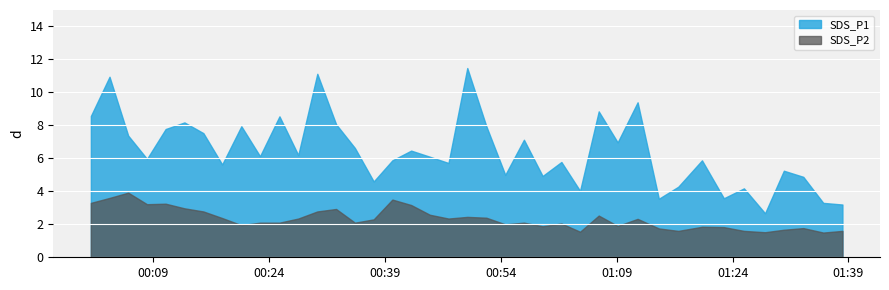

Reading left to right, transcribe all the data shown in this chart.

SDS_P1: 0=8.6	1=10.9	2=7.4	3=6.0	4=7.8	5=8.2	6=7.5	7=5.6	8=8.0	9=6.1	10=8.6	11=6.2	12=11.1	13=8.1	14=6.6	15=4.6	16=5.9	17=6.5	18=6.1	19=5.7	20=11.5	21=8.0	22=5.0	23=7.1	24=4.9	25=5.8	26=4.0	27=8.8	28=7.0	29=9.4	30=3.5	31=4.3	32=5.9	33=3.6	34=4.2	35=2.7	36=5.2	37=4.9	38=3.3	39=3.2
SDS_P2: 0=3.3	1=3.6	2=3.9	3=3.2	4=3.2	5=3.0	6=2.8	7=2.4	8=1.9	9=2.1	10=2.1	11=2.4	12=2.8	13=2.9	14=2.1	15=2.3	16=3.5	17=3.2	18=2.6	19=2.4	20=2.5	21=2.4	22=2.0	23=2.1	24=1.9	25=2.0	26=1.6	27=2.5	28=1.9	29=2.3	30=1.8	31=1.6	32=1.9	33=1.8	34=1.6	35=1.5	36=1.7	37=1.8	38=1.5	39=1.6